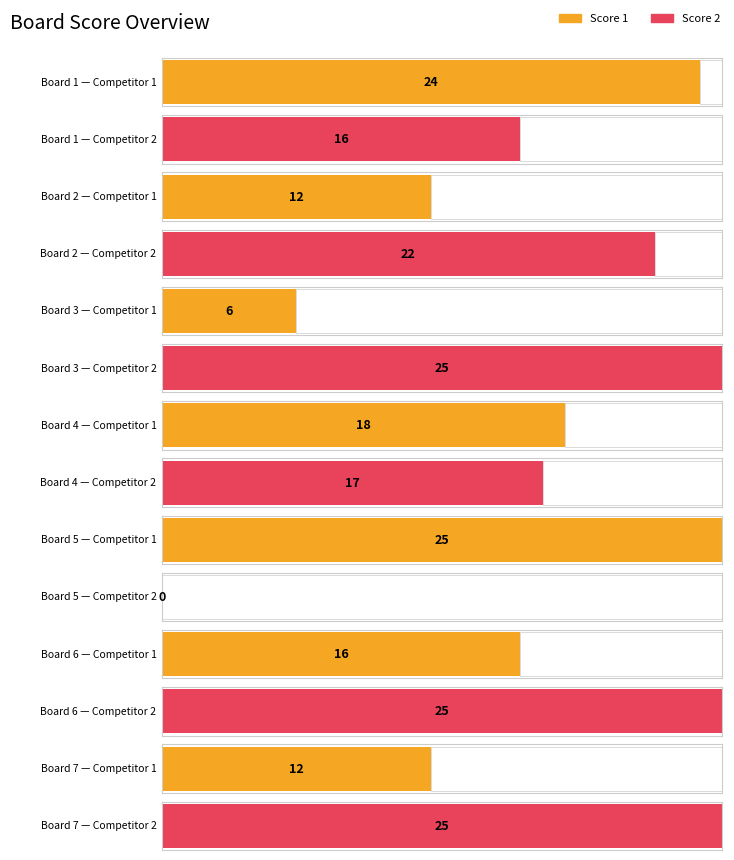

Reading left to right, list all the values displayed in this chart.

Score 1: 24	12	6	18	25	16	12
Score 2: 16	22	25	17	0	25	25